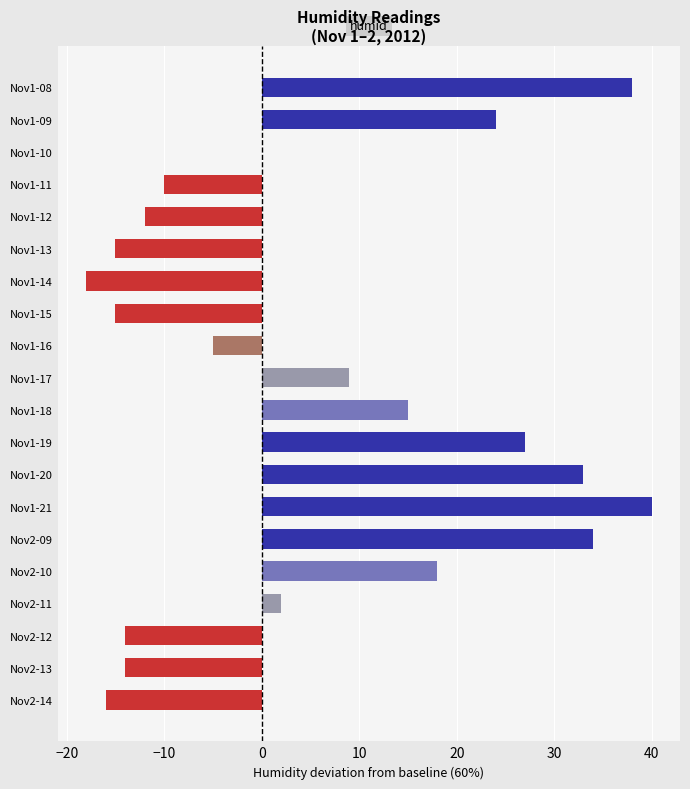

Which category has the highest value across all series?

Nov1-21